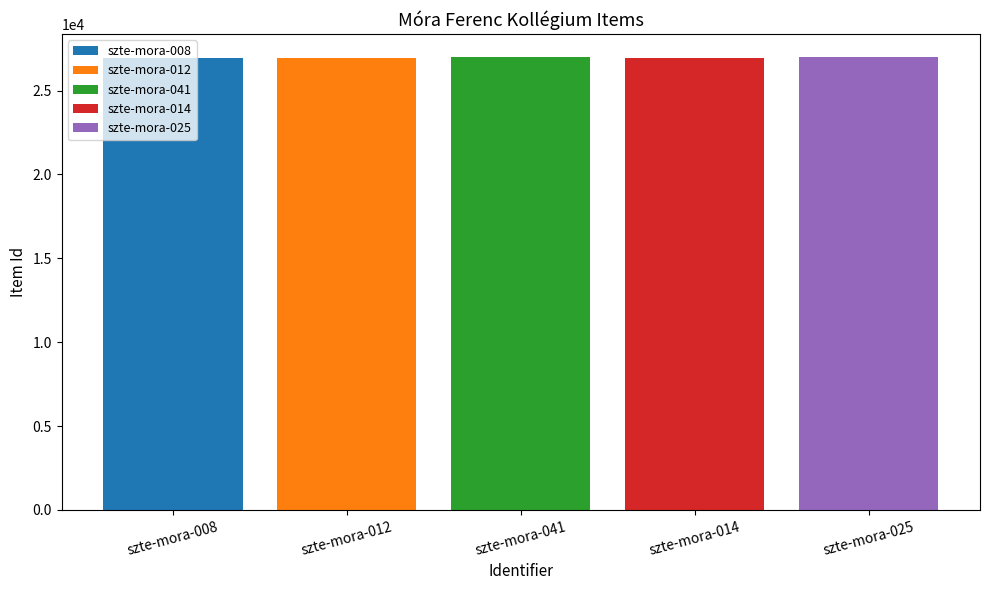

Are the bars grouped side by side (vs. stacked)?

Yes